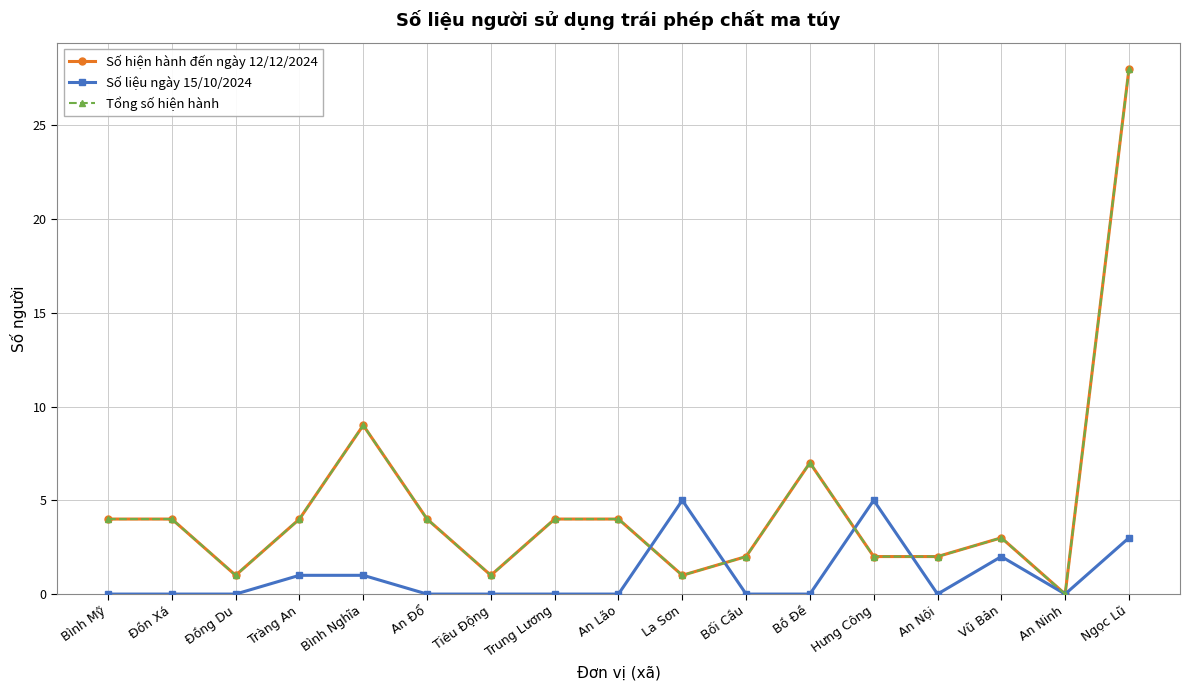

Does the chart have visible grid lines?

Yes